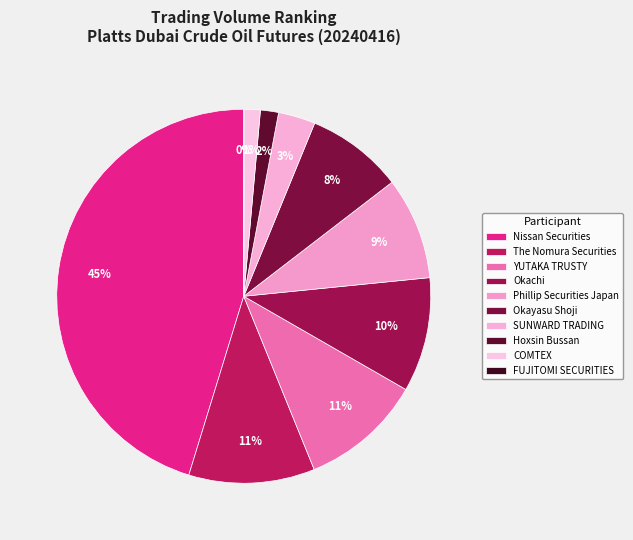

What is the total percentage of FUJITOMI SECURITIES and Hoxsin Bussan?

1.6%